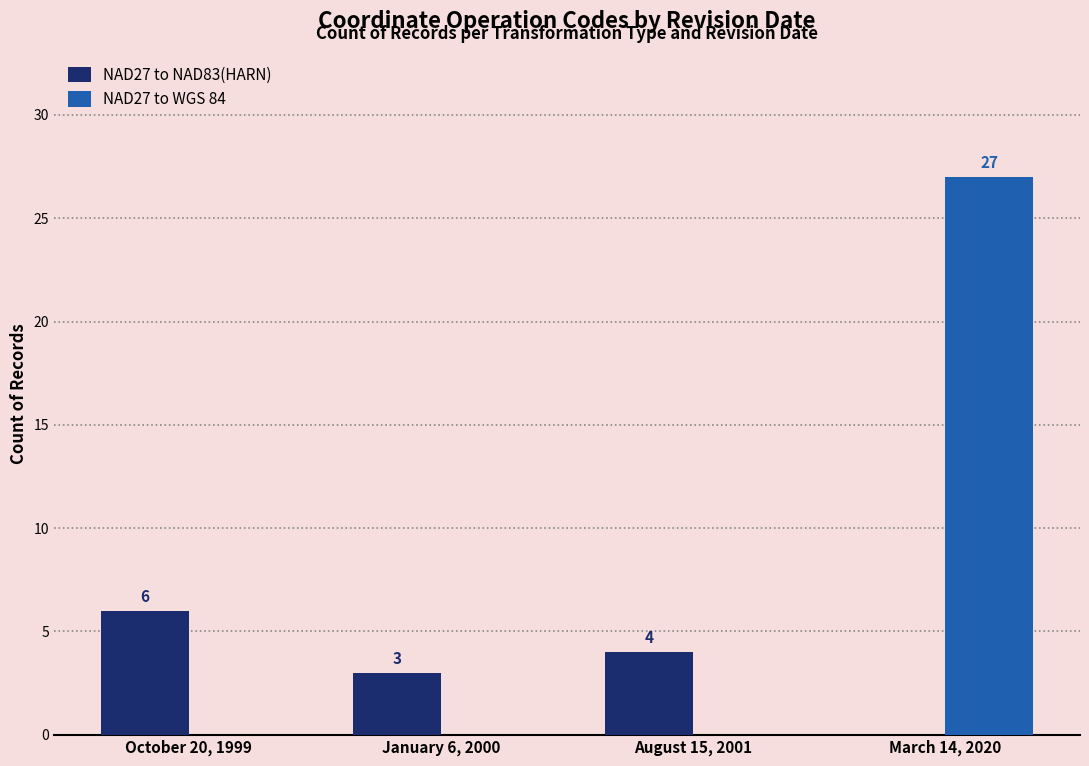

What is the maximum value for NAD27 to NAD83(HARN)?

6